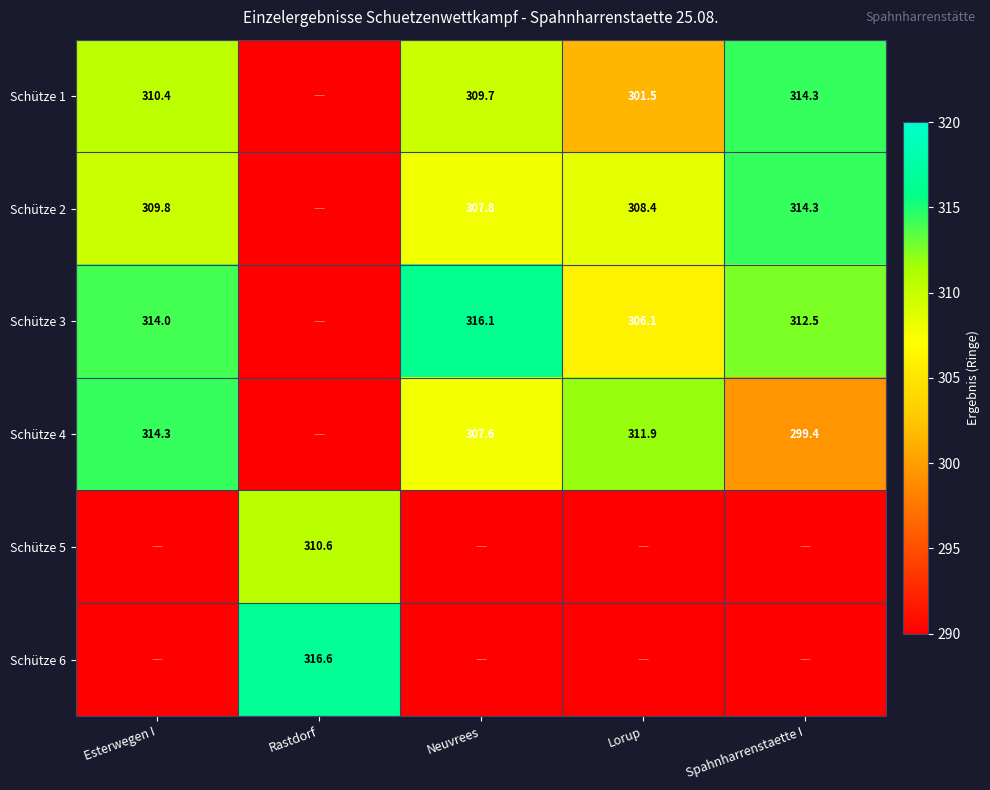

Is the value of Schütze 4 at Neuvrees greater than the value of Schütze 2 at Esterwegen I?

No